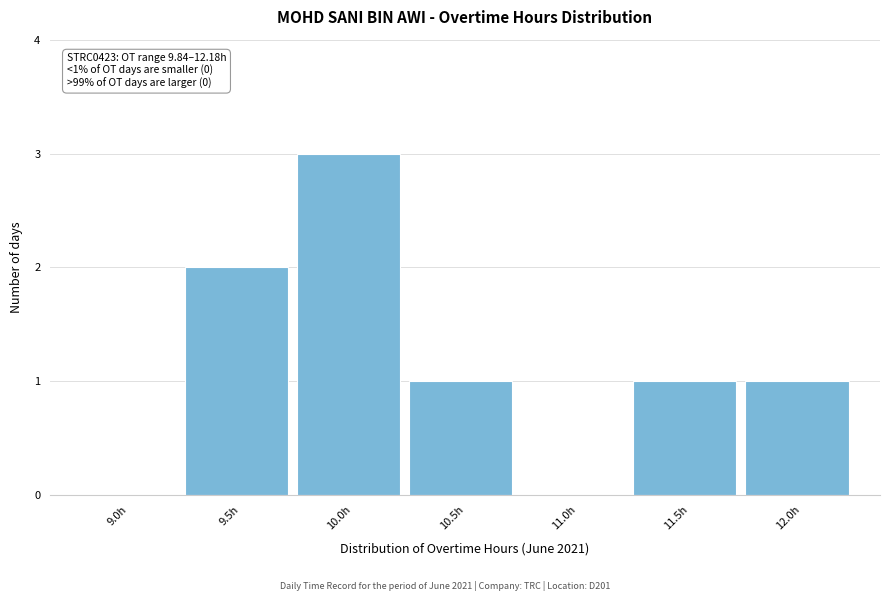

Reading left to right, what are all the values shown in this chart?

9.0h=0	9.5h=2	10.0h=3	10.5h=1	11.0h=0	11.5h=1	12.0h=1